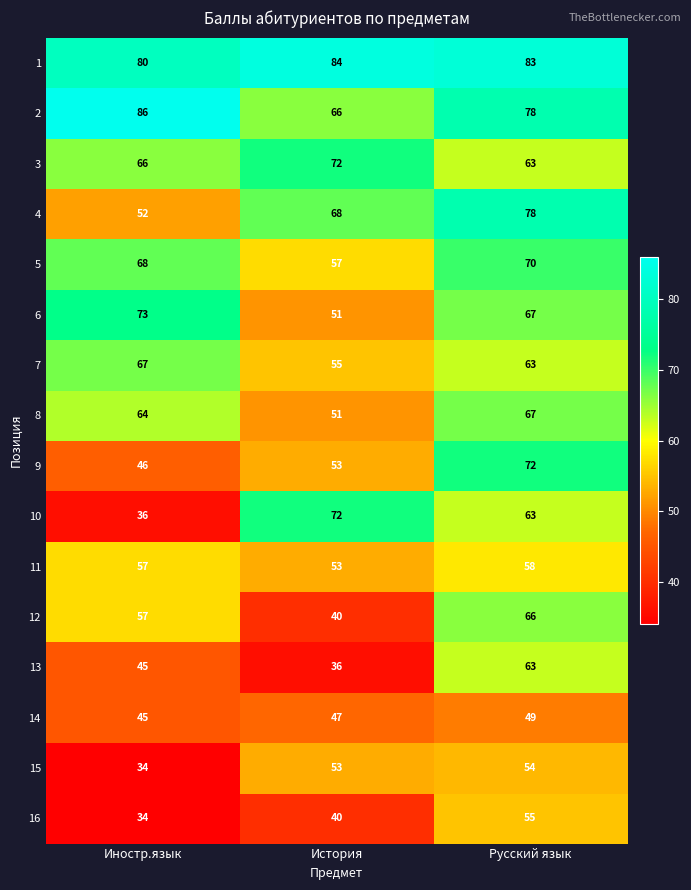

The value of 13 at Русский язык is 63. True or false?

True